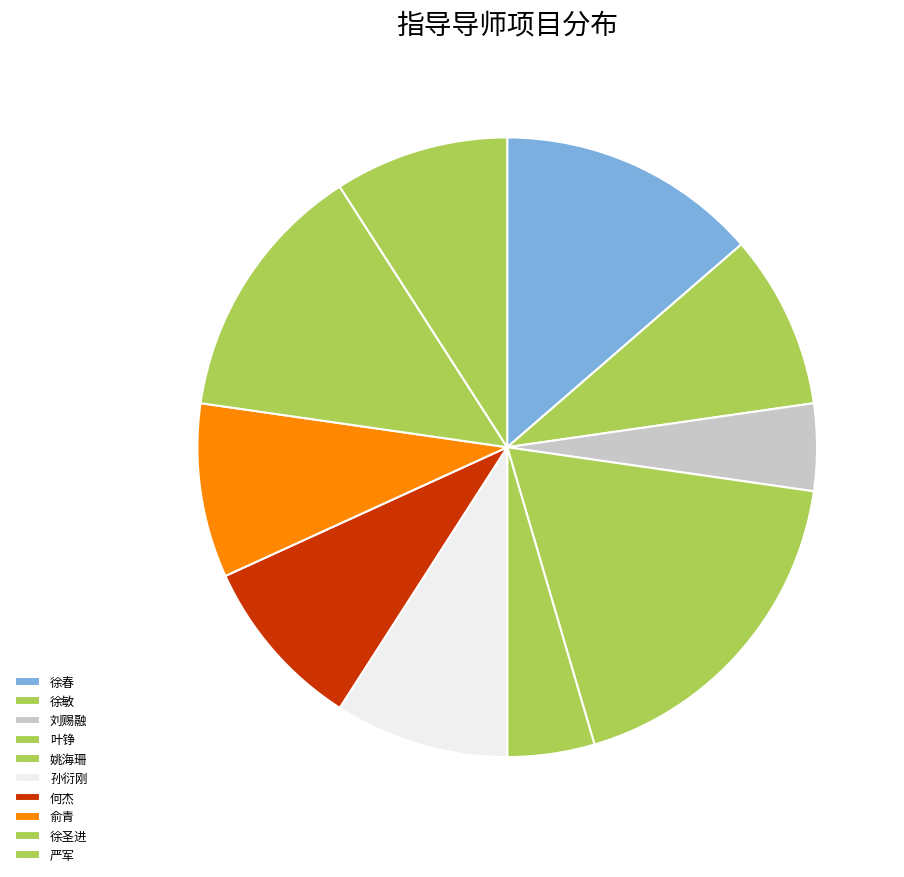

Is 叶铮 the majority of the pie?

No